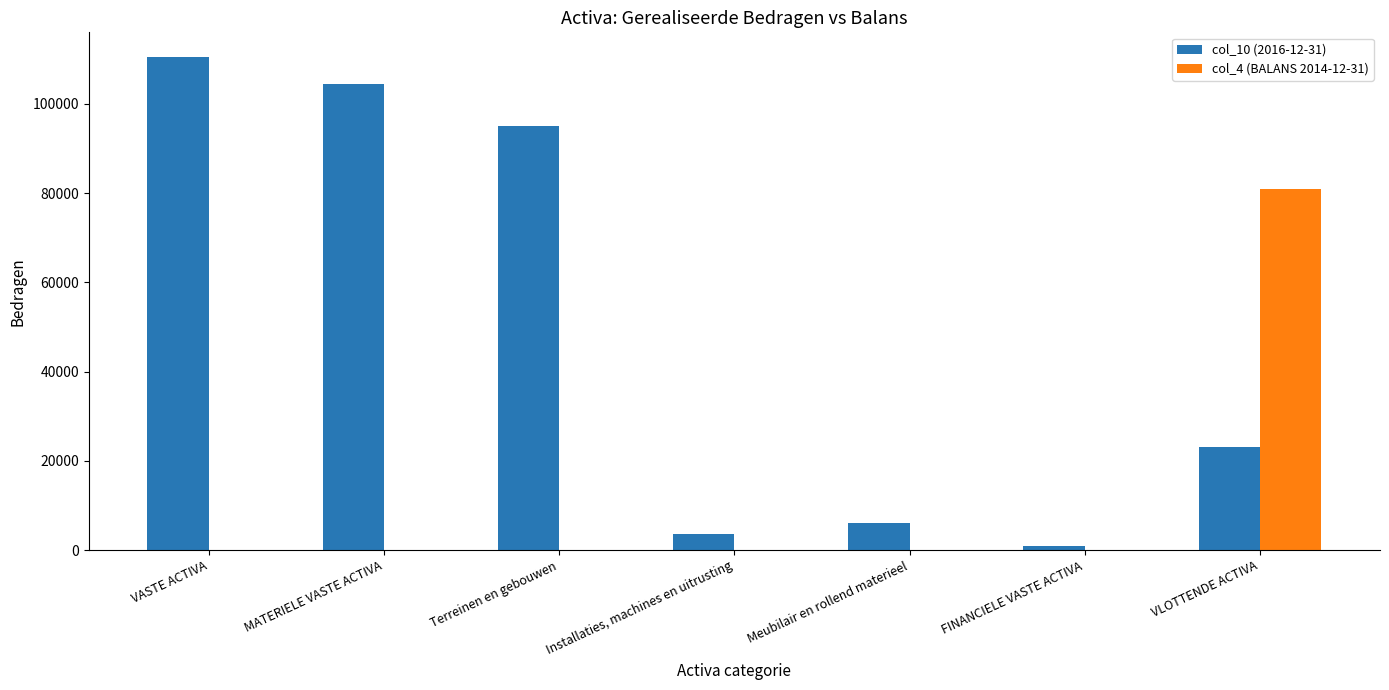

How many groups of bars are there?

7